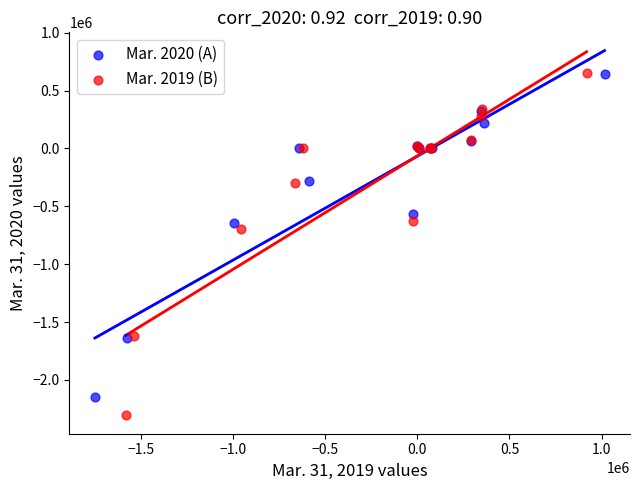

Which series has the largest Y range (max minus min)?

Mar. 2019 (B)